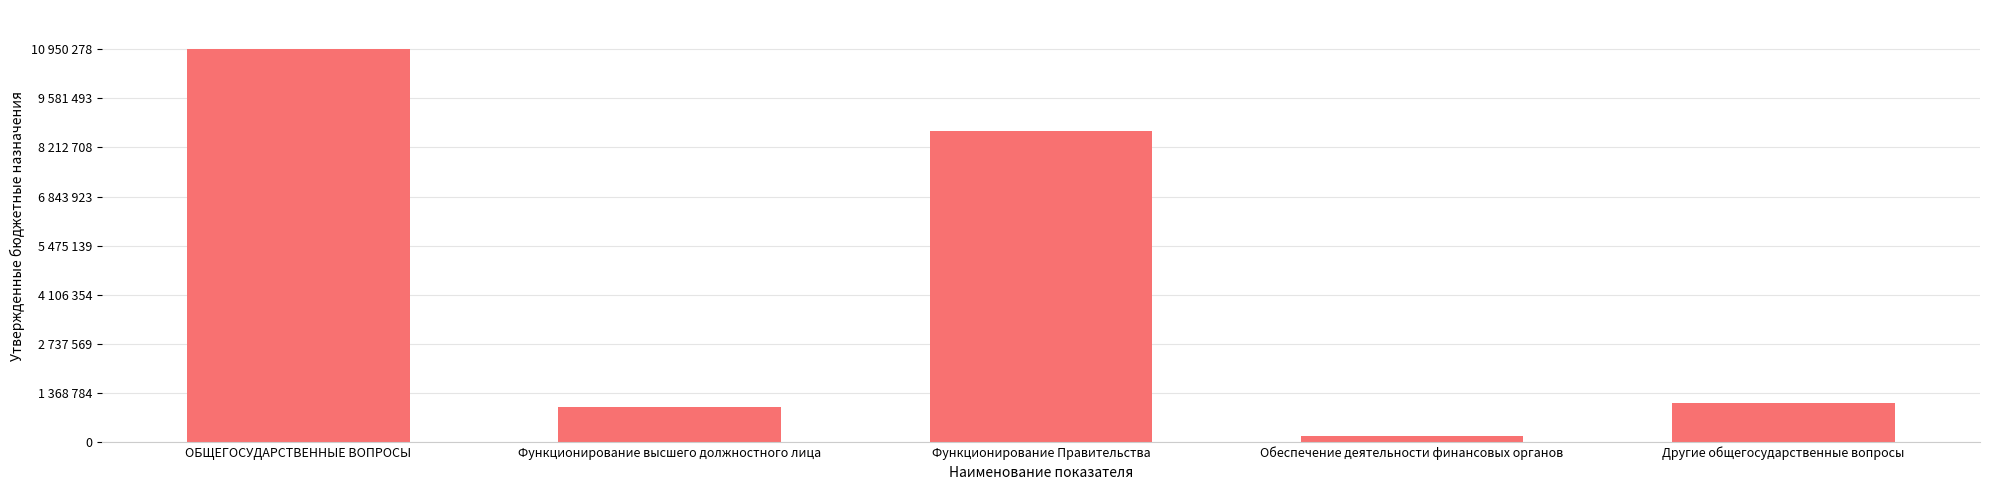

List the labels in order of value, largest first.

ОБЩЕГОСУДАРСТВЕННЫЕ ВОПРОСЫ, Функционирование Правительства, Другие общегосударственные вопросы, Функционирование высшего должностного лица, Обеспечение деятельности финансовых органов